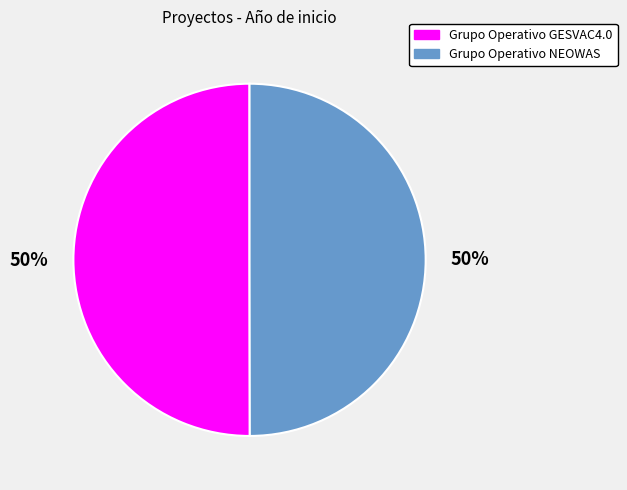

How many slices are in this pie chart?

2